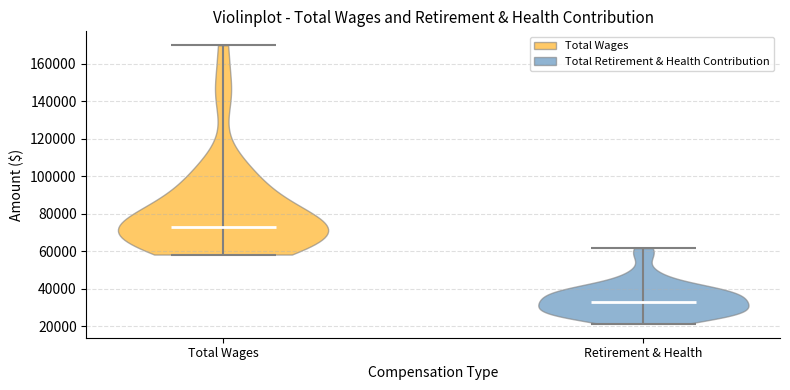

What is the lowest point the violin for Retirement & Health reaches on the y-axis? The values are not printed on the chart, so give them approximately, as read against the axis.

22000